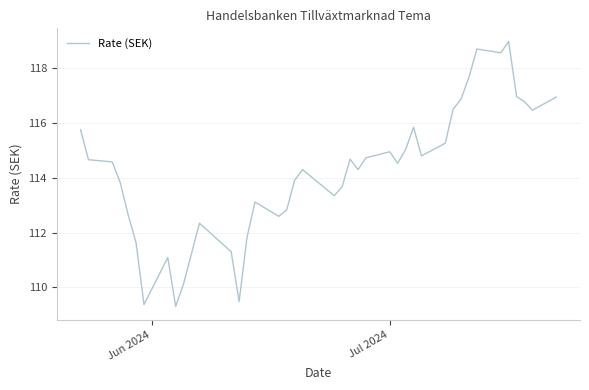

What is the minimum value shown in the chart?

109.3